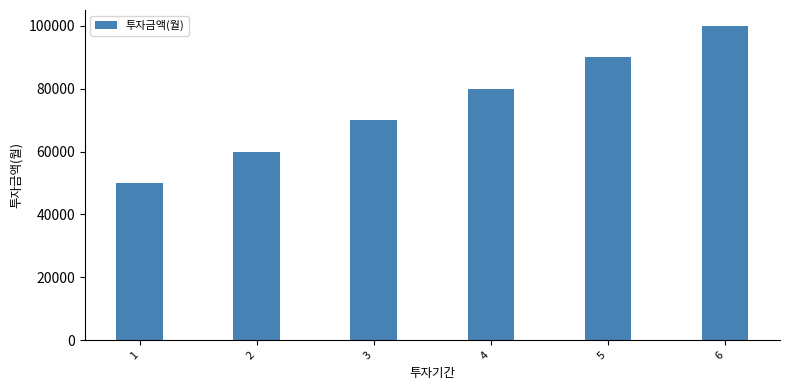

Count the values in the range 60000 to 90000.

4